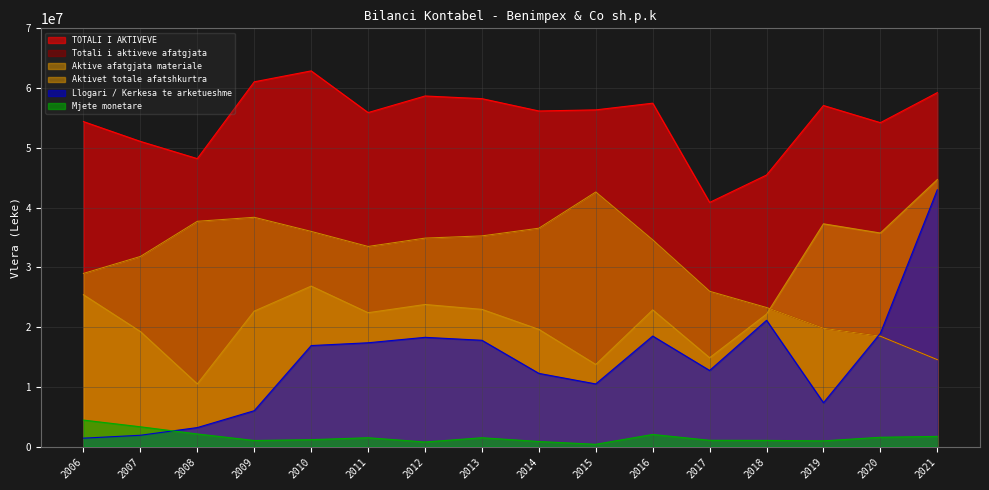

Where does the Aktive afatgjata materiale series first go above 34594266?

2008